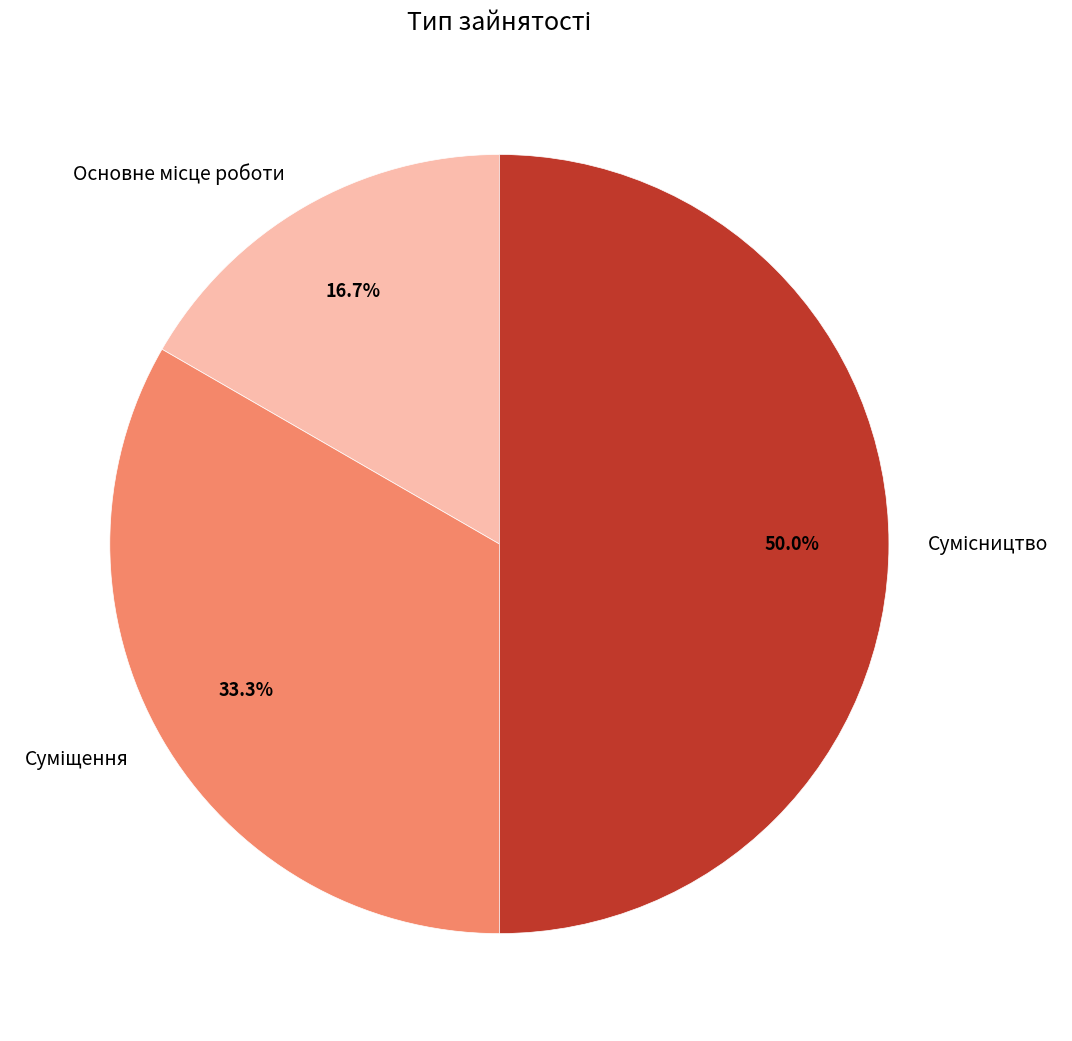

What percentage is NOT represented by Суміщення?

66.7%